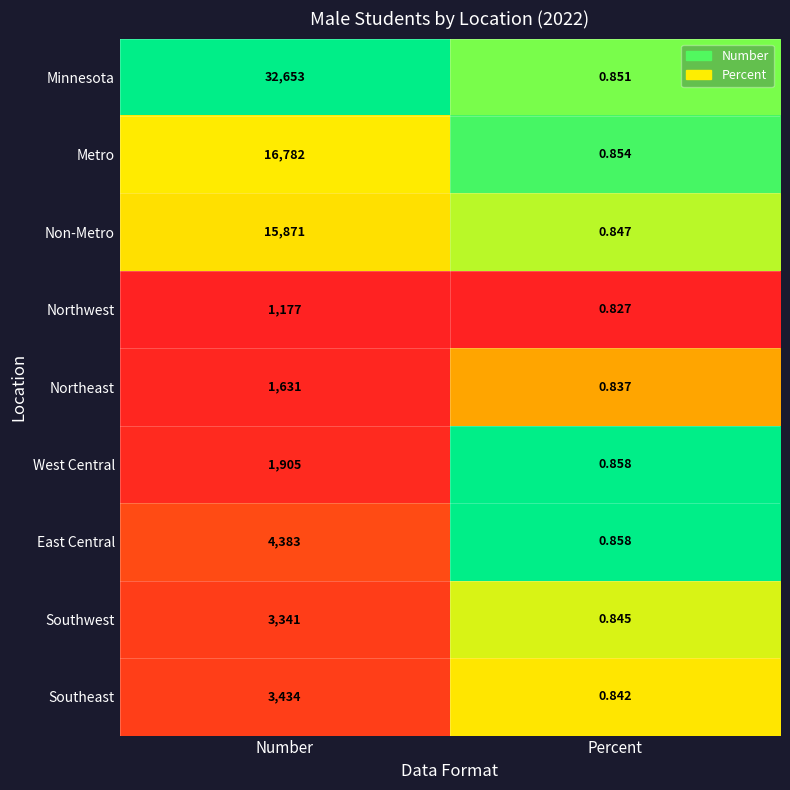

What is the greatest value displayed?

32653.0